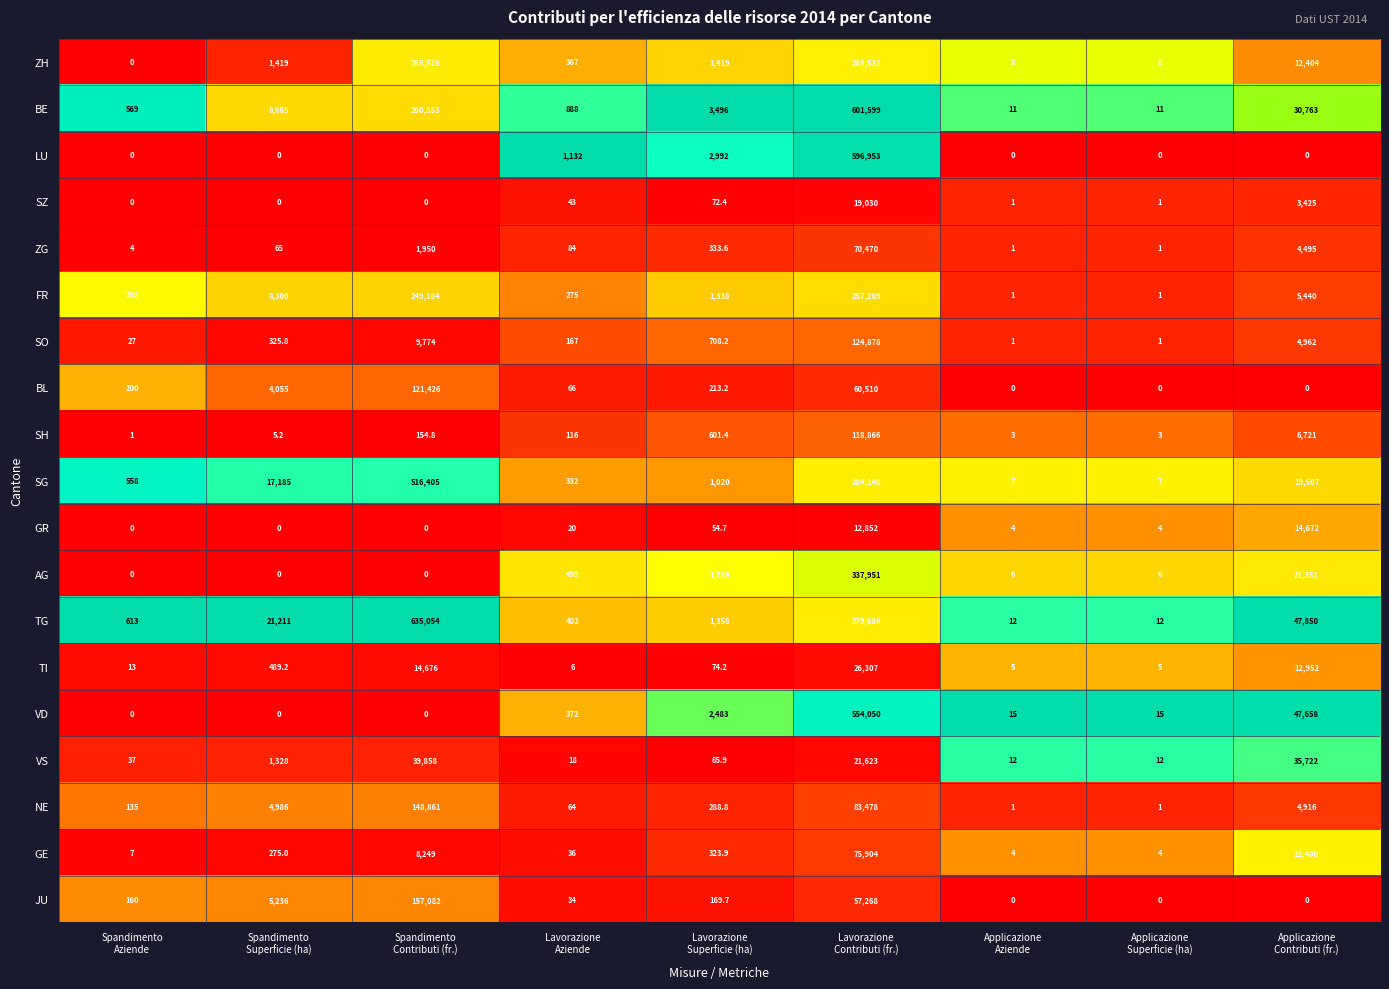

What is the difference between the maximum and minimum values in the NE series?

148860.0